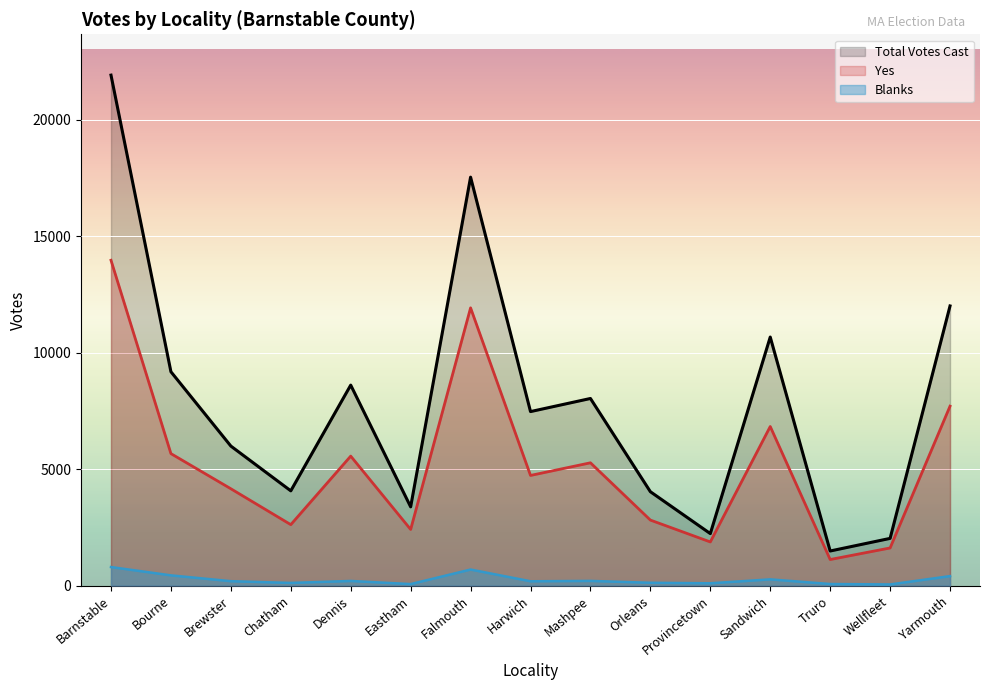

How many interior local peaks does the Total Votes Cast series have?

4